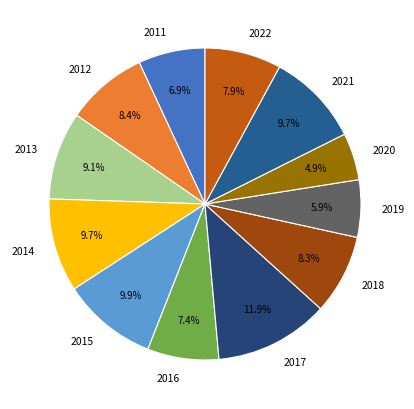

To the nearest percent, what portion does 2019 represent?

6%